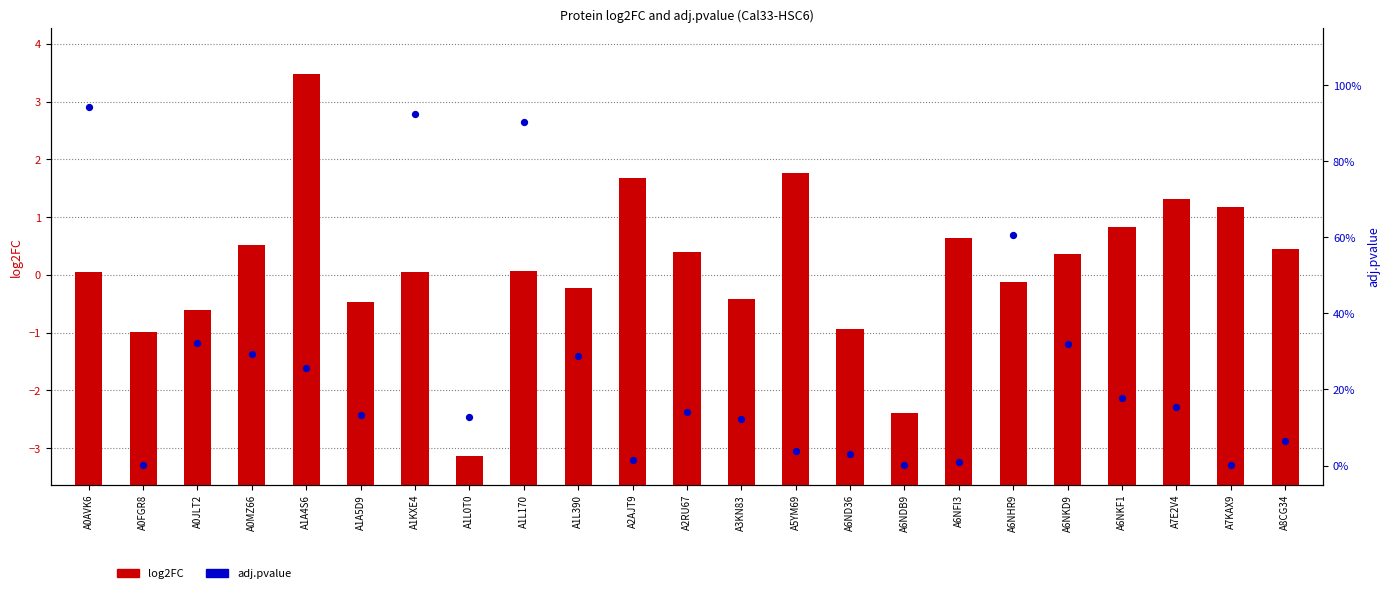

Which series reaches the minimum Y coordinate?

adj.pvalue